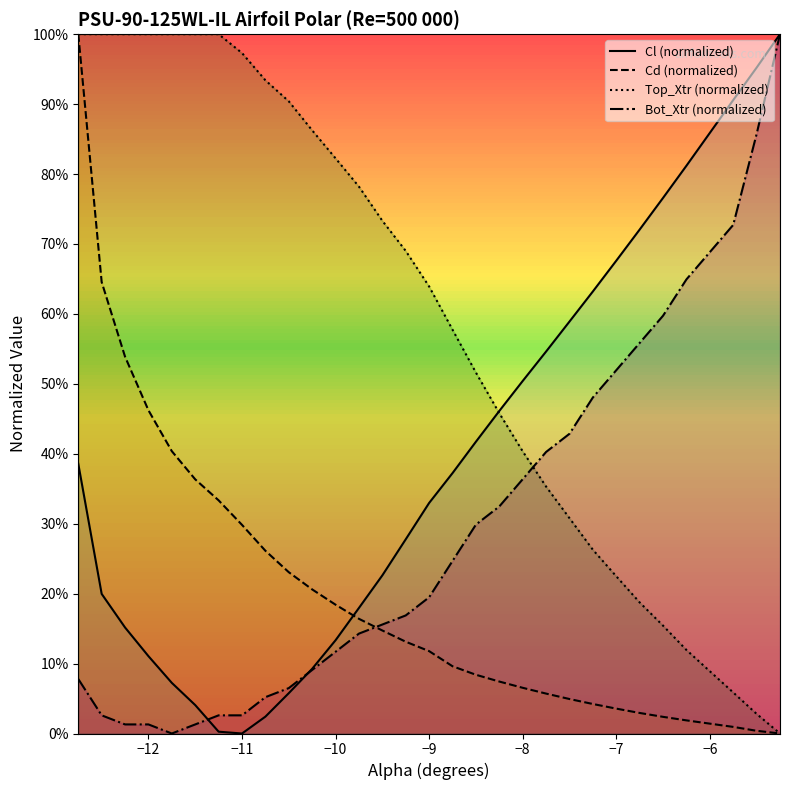

Which series has the largest total across all categories?

Top_Xtr (normalized)